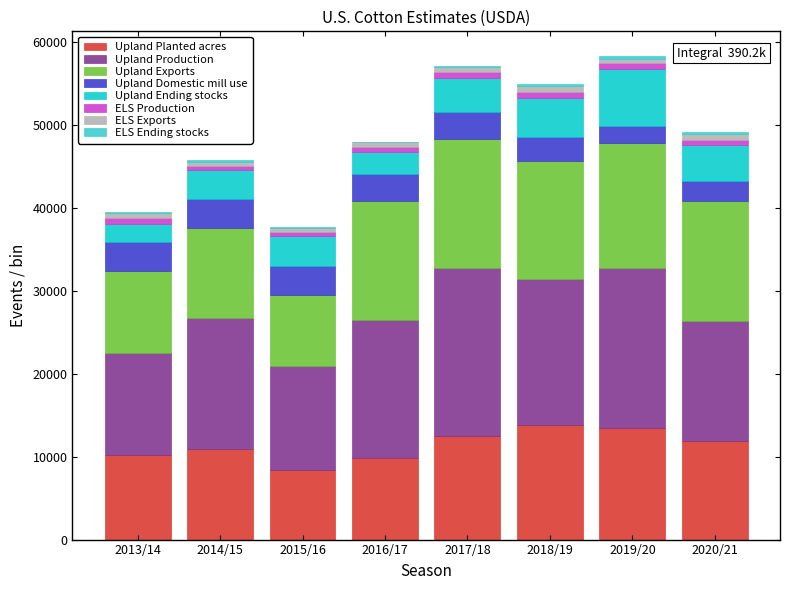

What is the highest value of the Upland Planted acres series?

13850